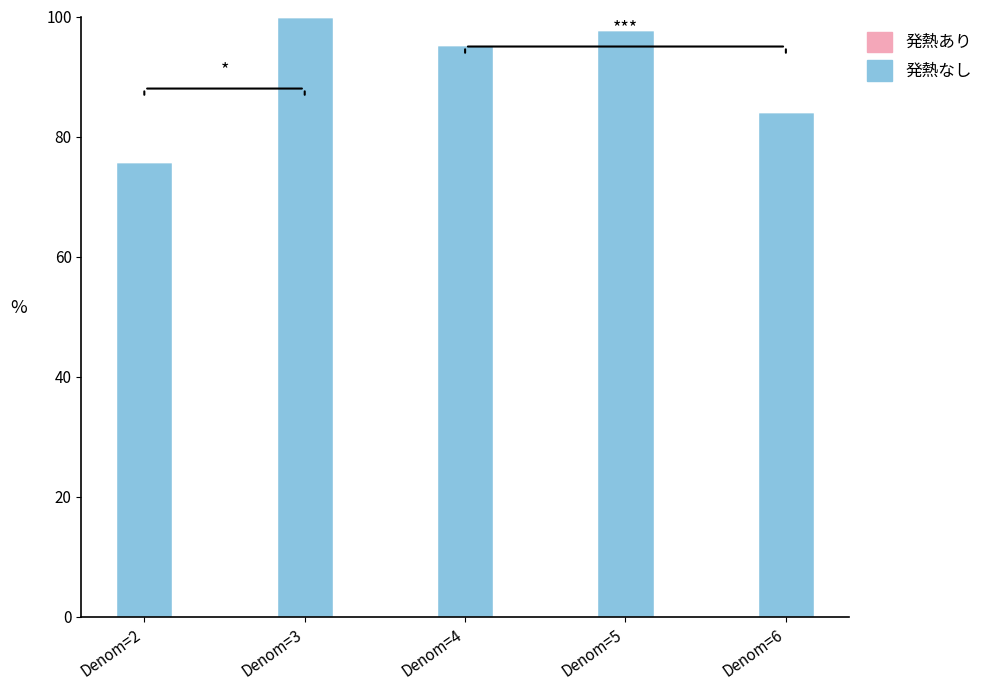

List the labels in order of value, smallest first.

Denom=2, Denom=6, Denom=4, Denom=5, Denom=3